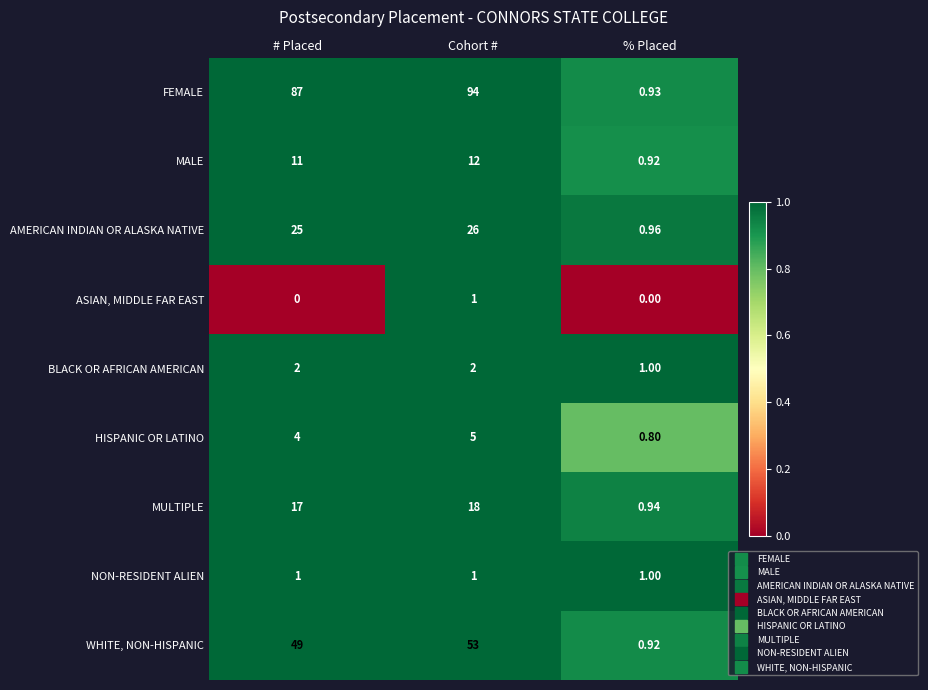

Which series has the widest spread of values?

FEMALE